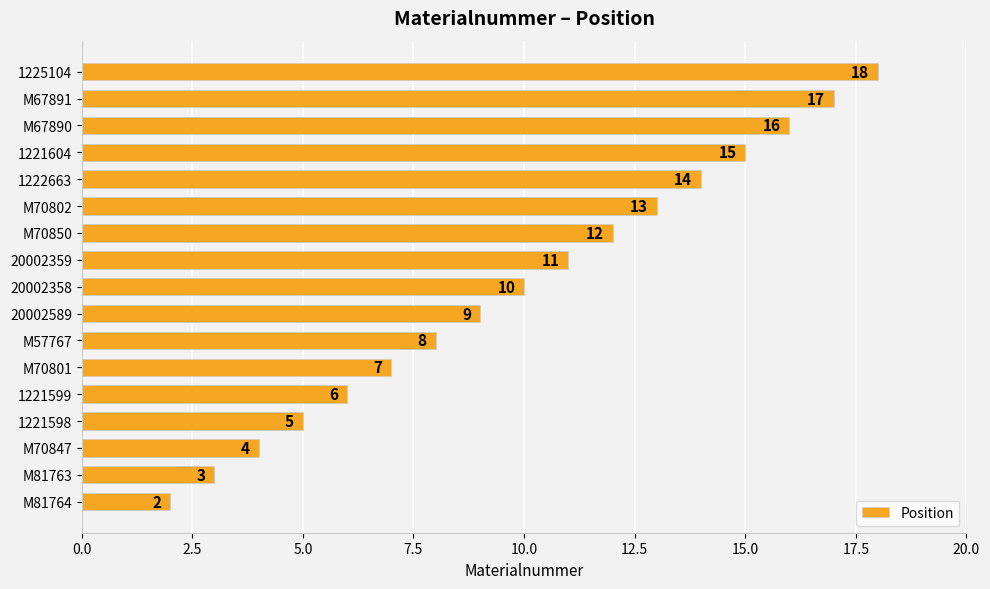

At which category does the chart reach its peak across all series?

1225104